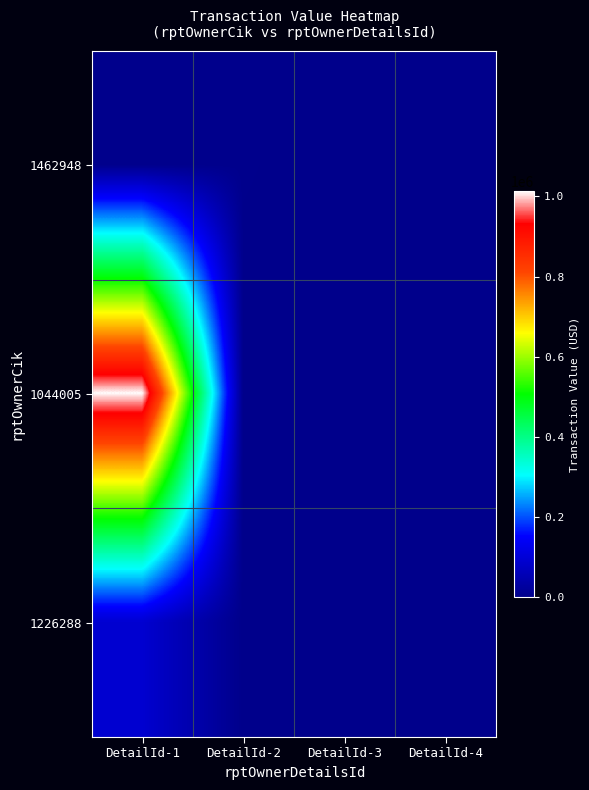

Reading left to right, list all the values displayed in this chart.

1462948: DetailId-1=2558	DetailId-2=2362	DetailId-3=0	DetailId-4=0
1044005: DetailId-1=1014148	DetailId-2=0	DetailId-3=0	DetailId-4=0
1226288: DetailId-1=91650	DetailId-2=0	DetailId-3=0	DetailId-4=0